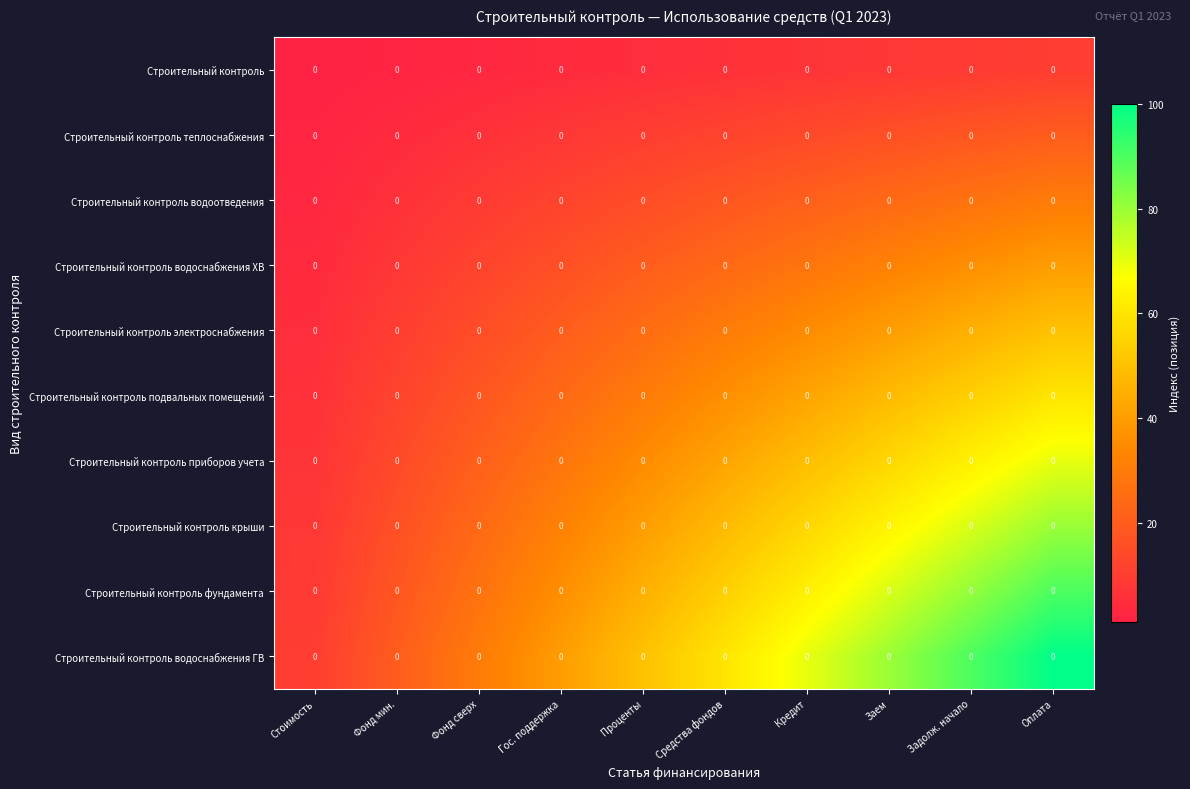

At which category does the chart reach its peak across all series?

Оплата